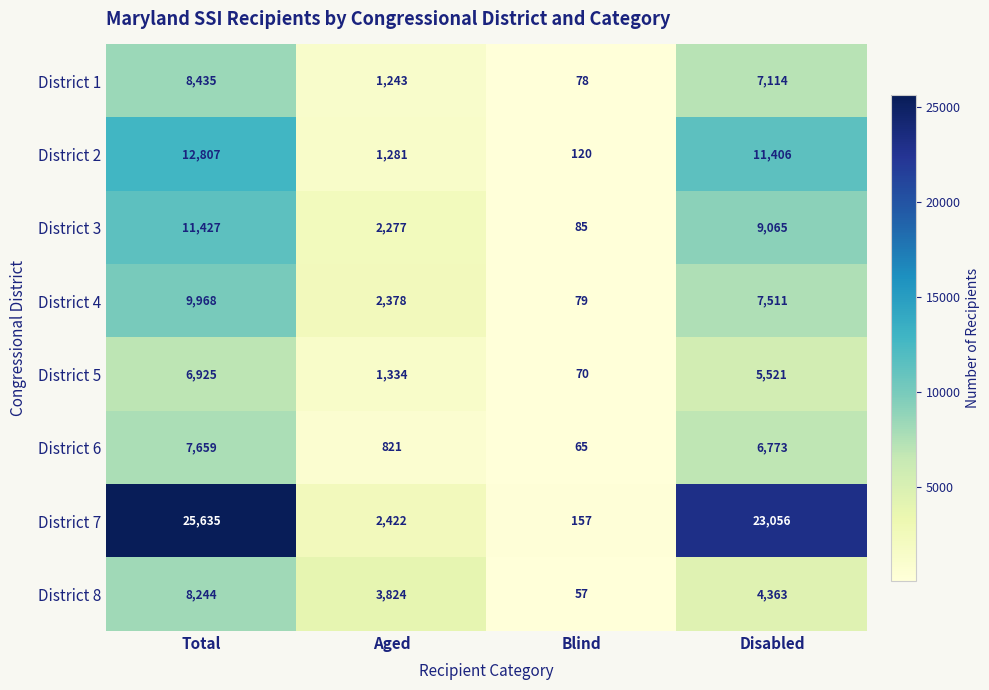

What is the difference between the second highest and minimum values in the District 2 series?

11286